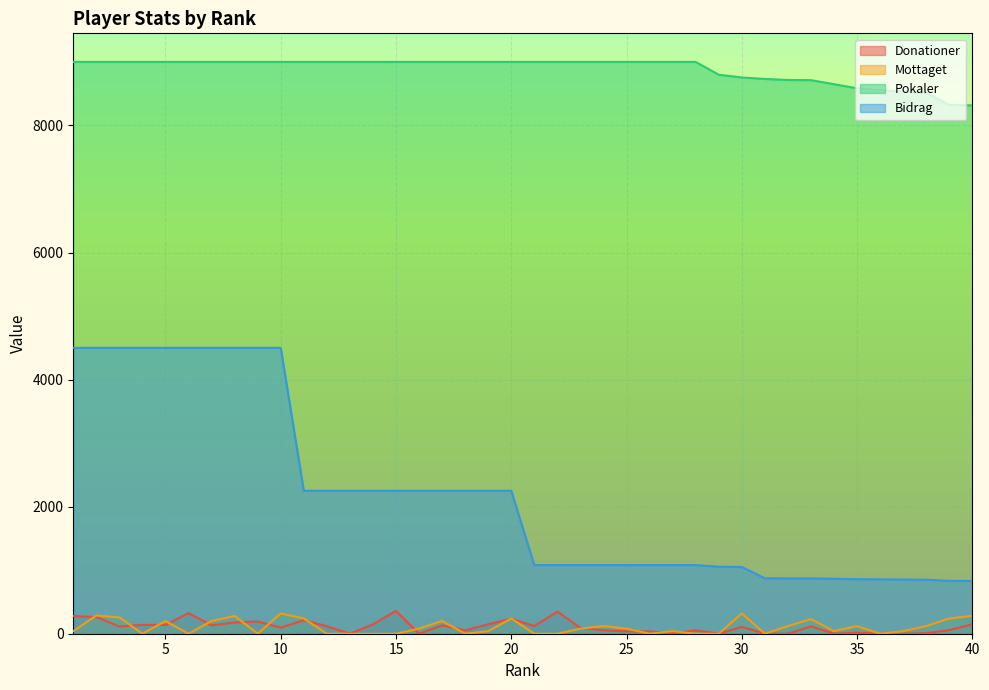

At how many categories does at least one series exceed 228?

40